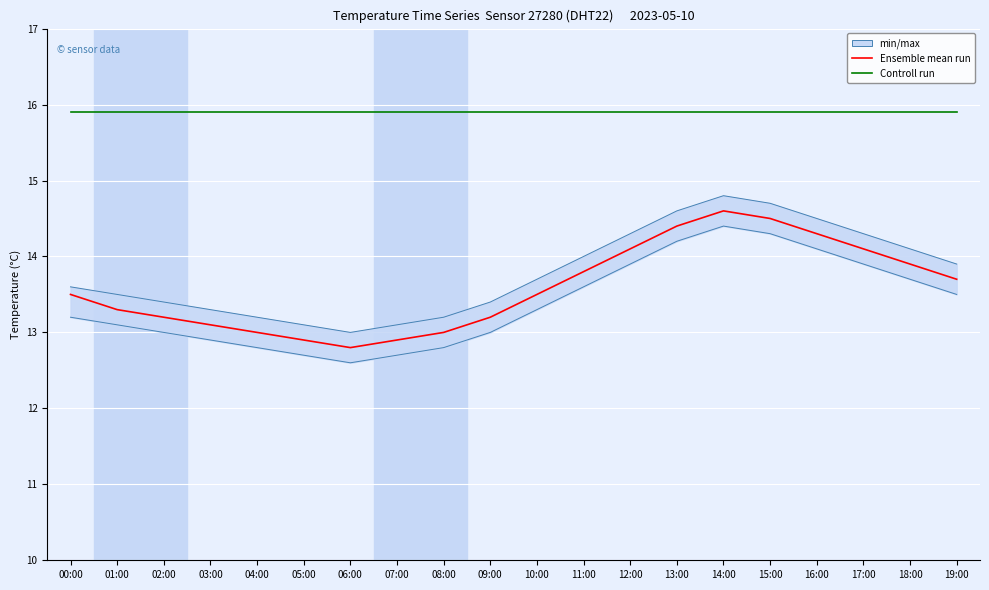

The Controll run series shows 15.9 at 11:00. True or false?

True